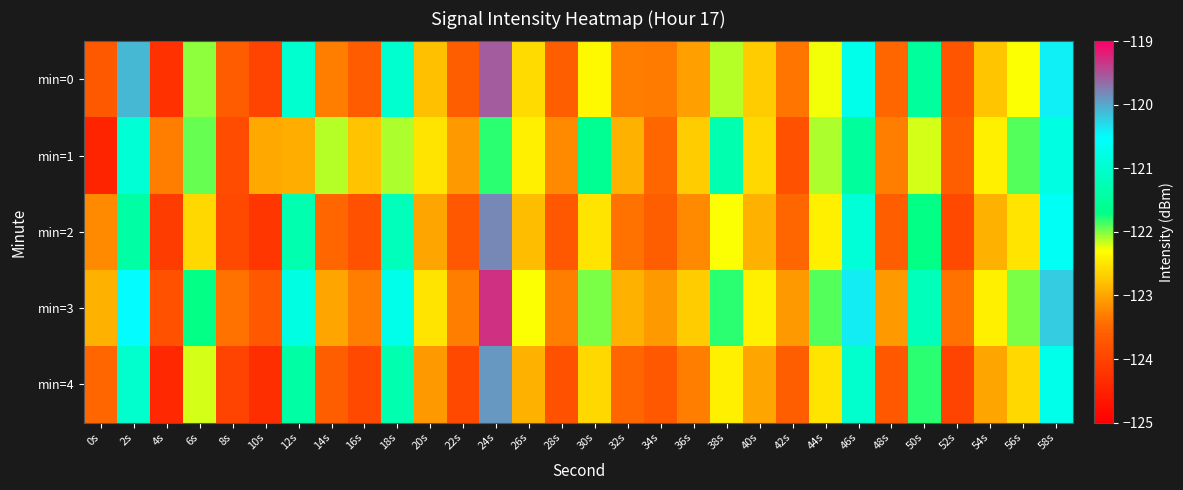

Which series has the largest total across all categories?

min=3